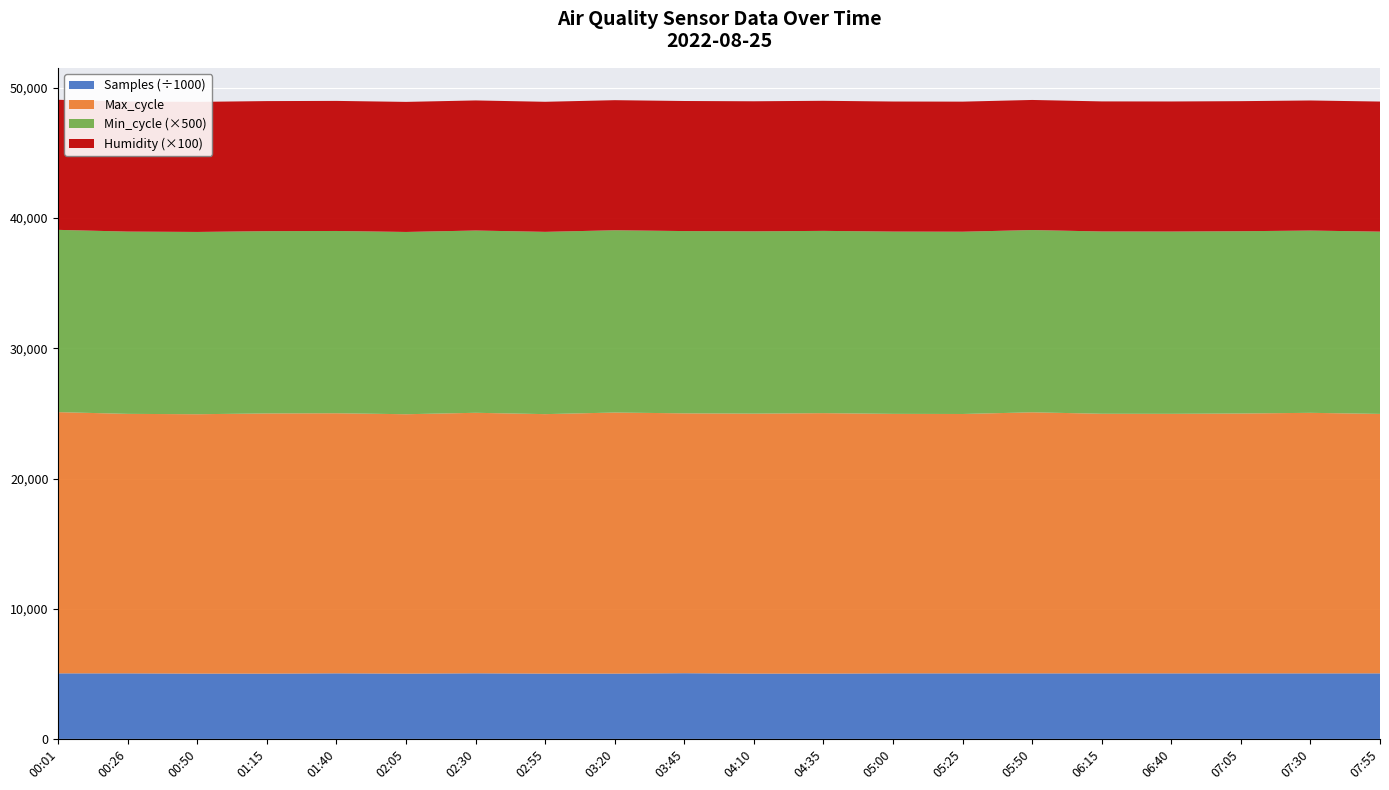

What is the lowest value of the Samples (÷1000) series?

5014.3